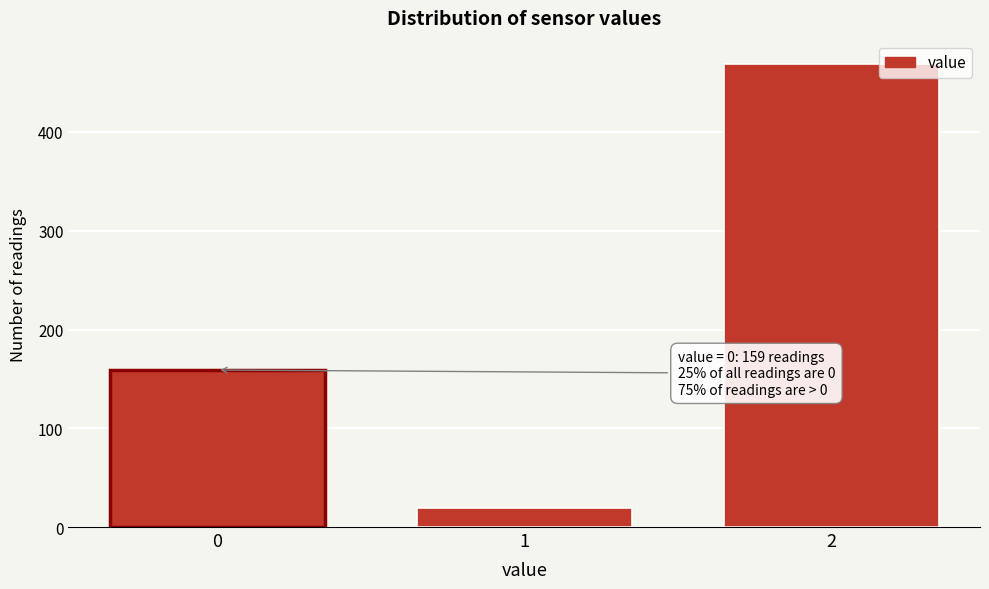

Reading left to right, transcribe all the data shown in this chart.

159	19	469